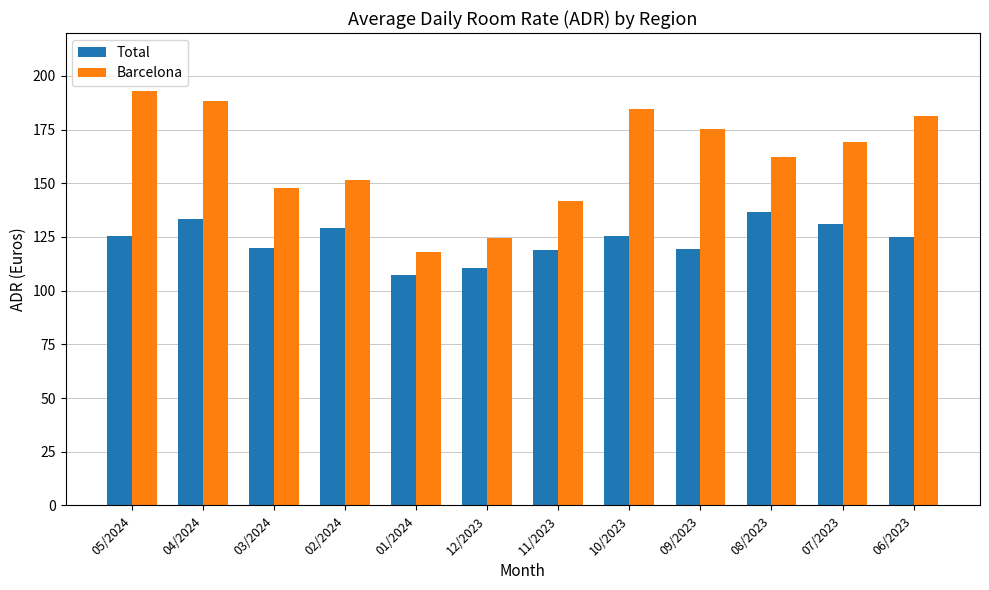

How many groups of bars are there?

12